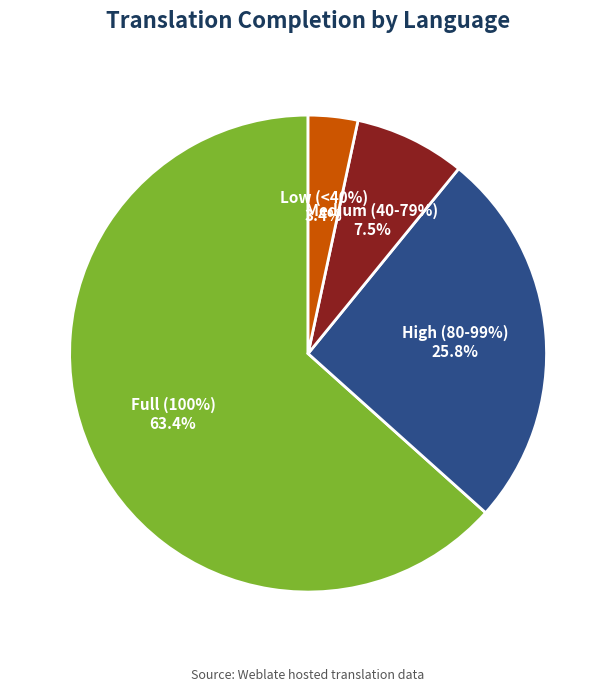

Is it true that Urdu is 0% of the pie?

True